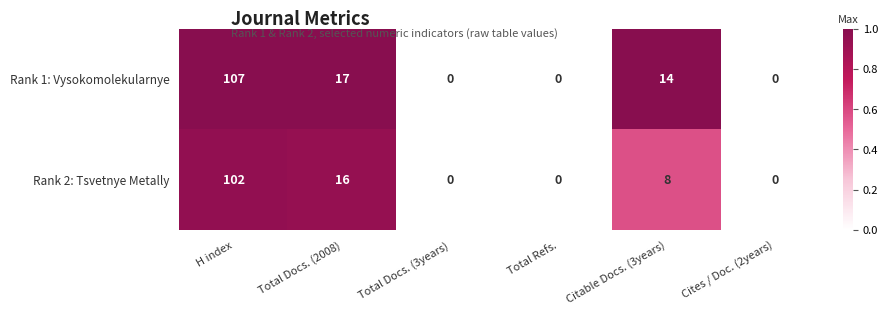

Between H index and Total Docs. (3years), which series saw the biggest shift?

Rank 1: Vysokomolekularnye